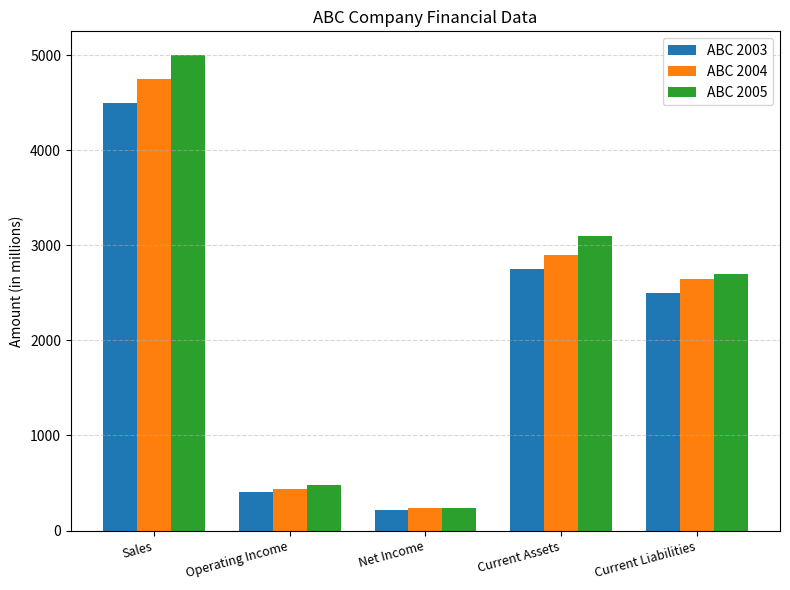

What is the label of the 5th bar from the right?

Sales